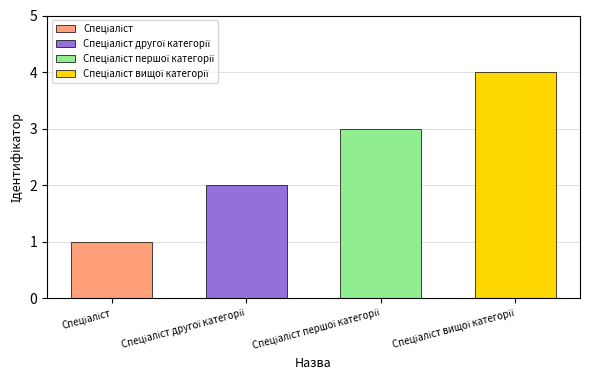

What is the difference between the values at Спеціаліст першої категорії and Спеціаліст?

2